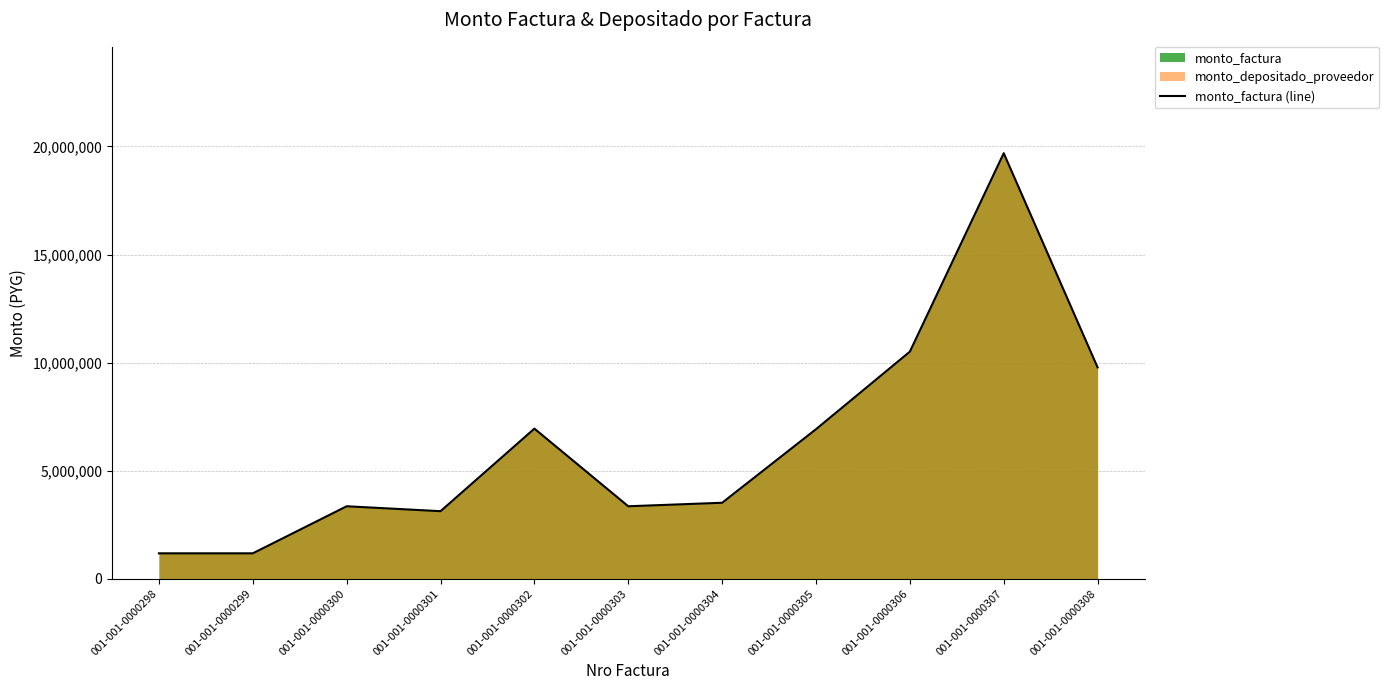

What is the change in value from 001-001-0000299 to 001-001-0000300?

+2178000